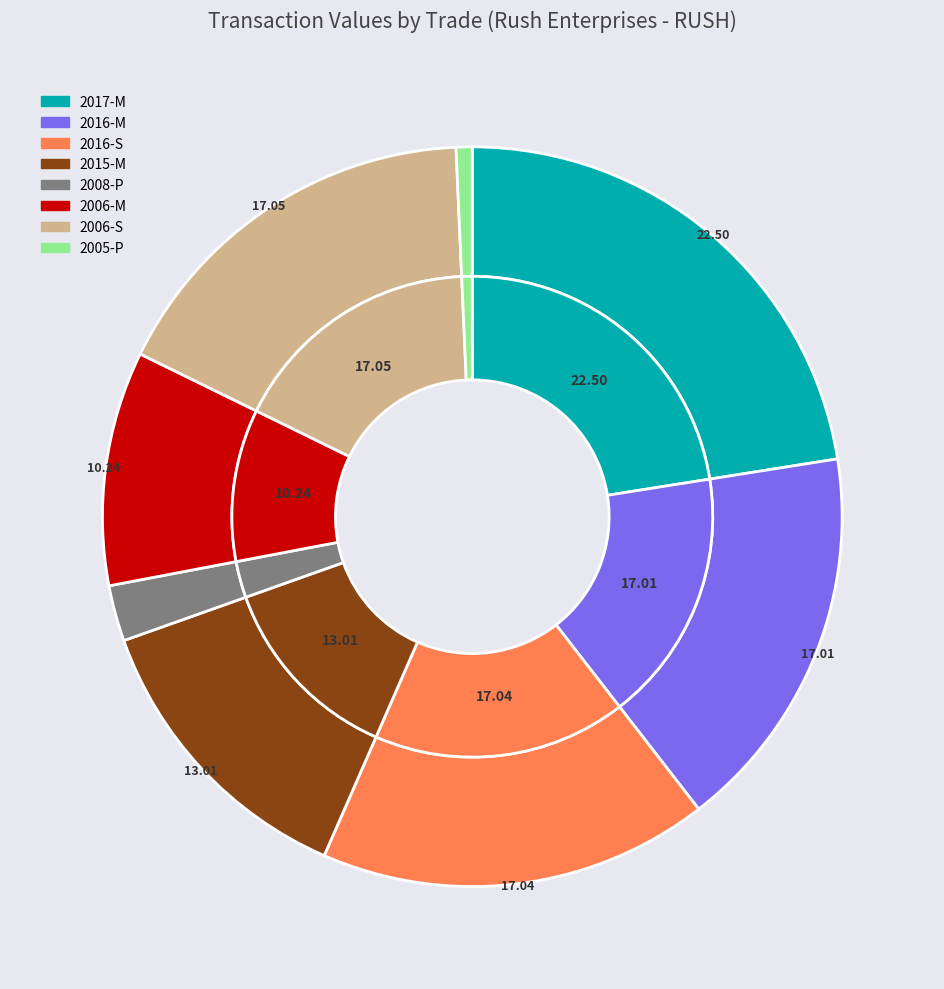

Approximately how many times larger is the value at 2005-P compared to 2008-P?

0.3